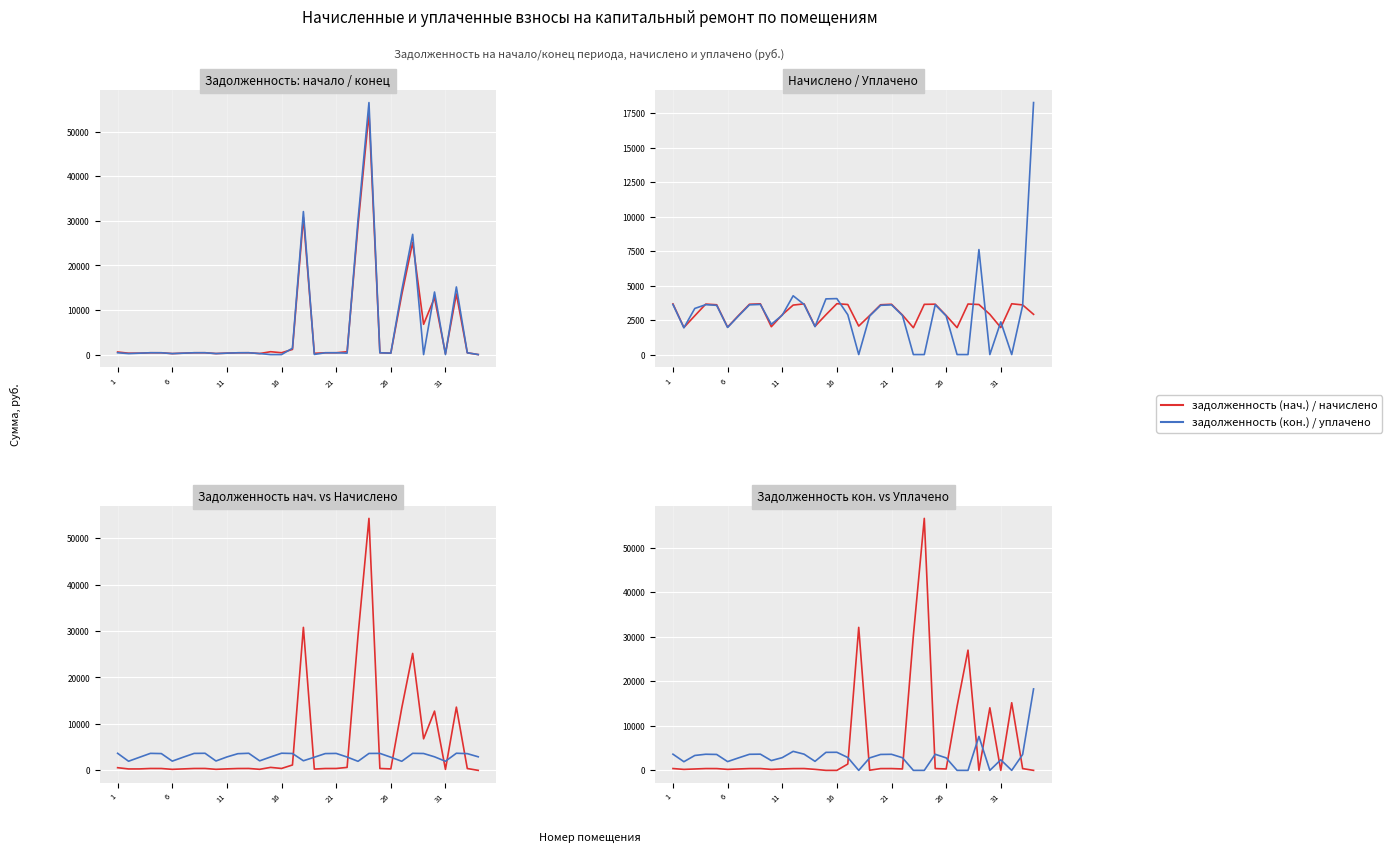

Which series has the widest spread of values?

задолженность (кон.)